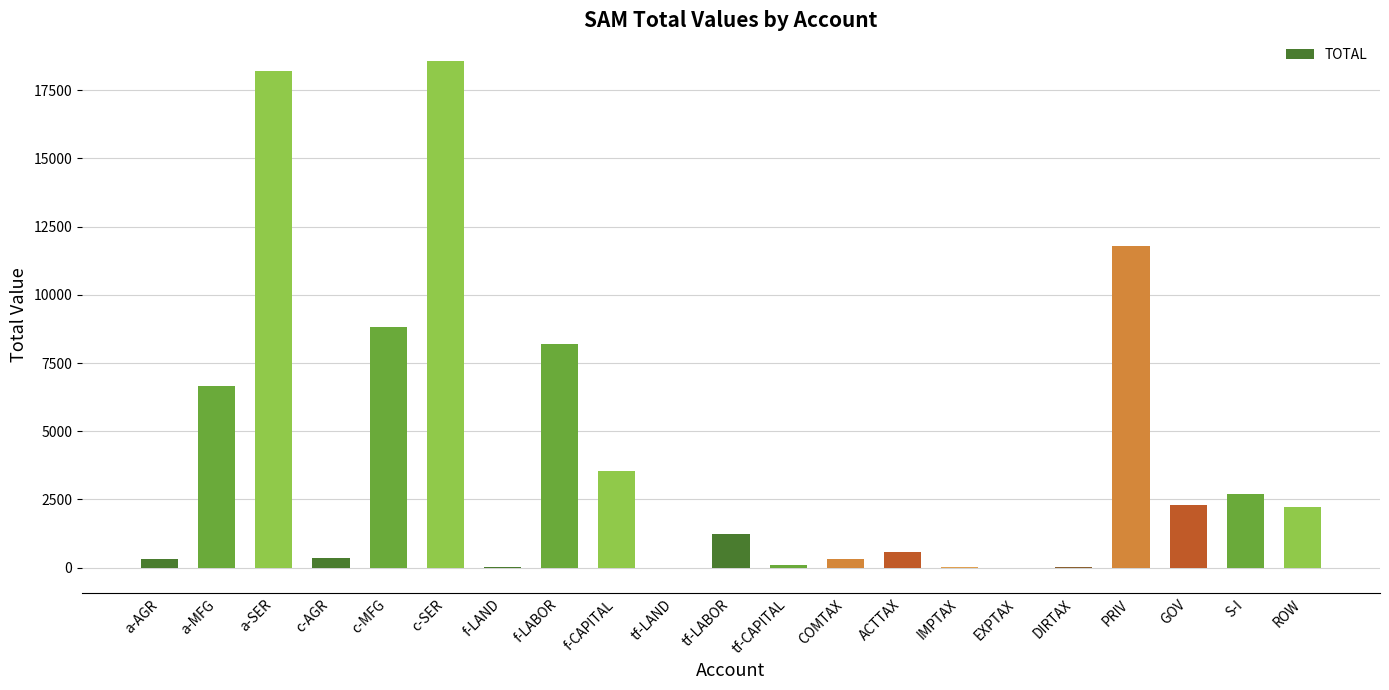

What is the greatest value displayed?

18585.0